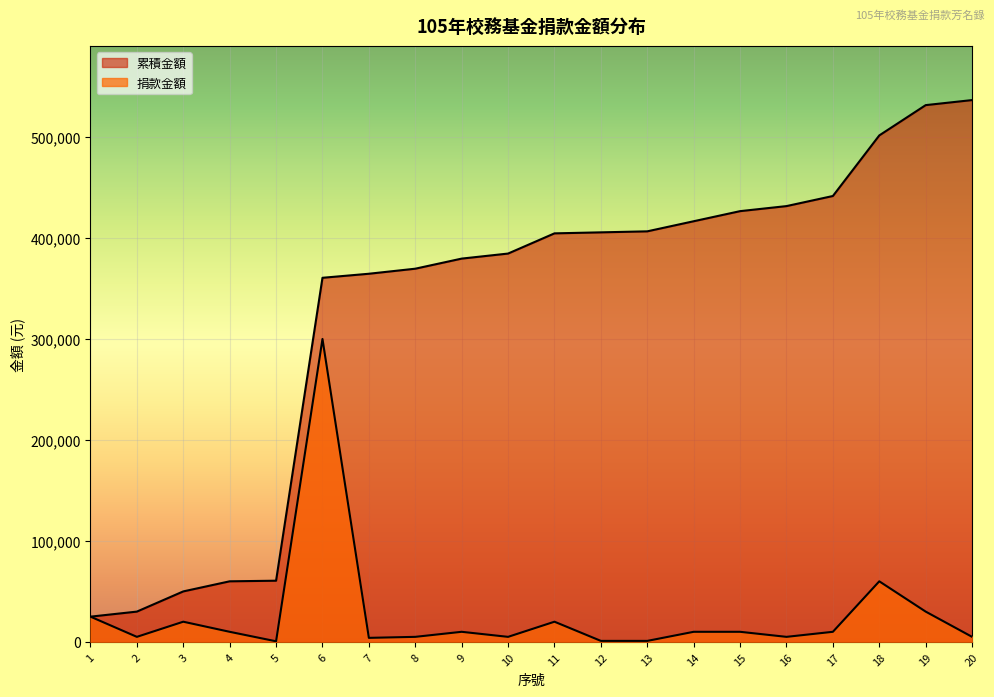

What is the approximate value of 累積金額 at 11?

404600